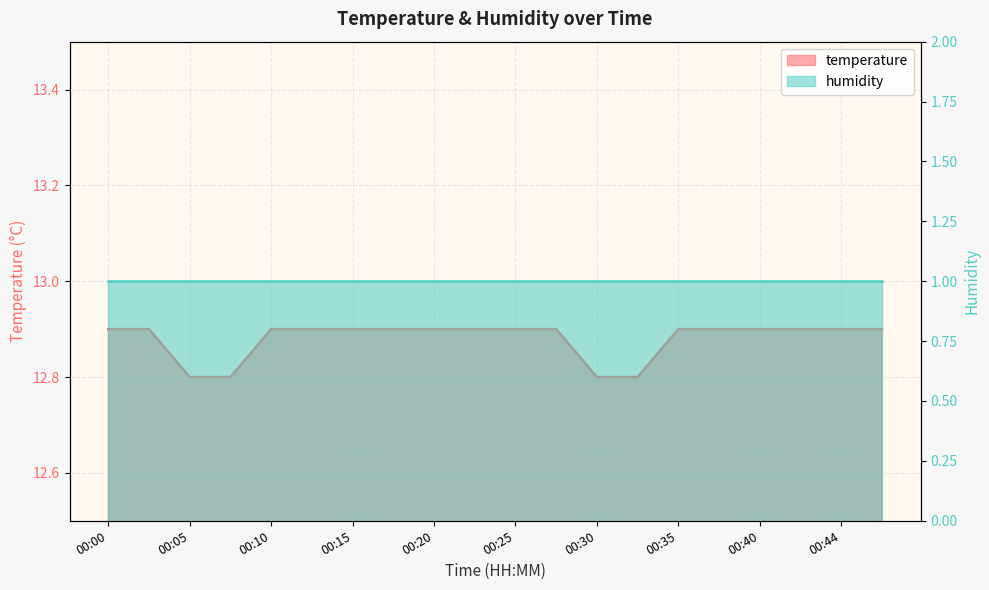

At which category does the chart reach its peak across all series?

00:00